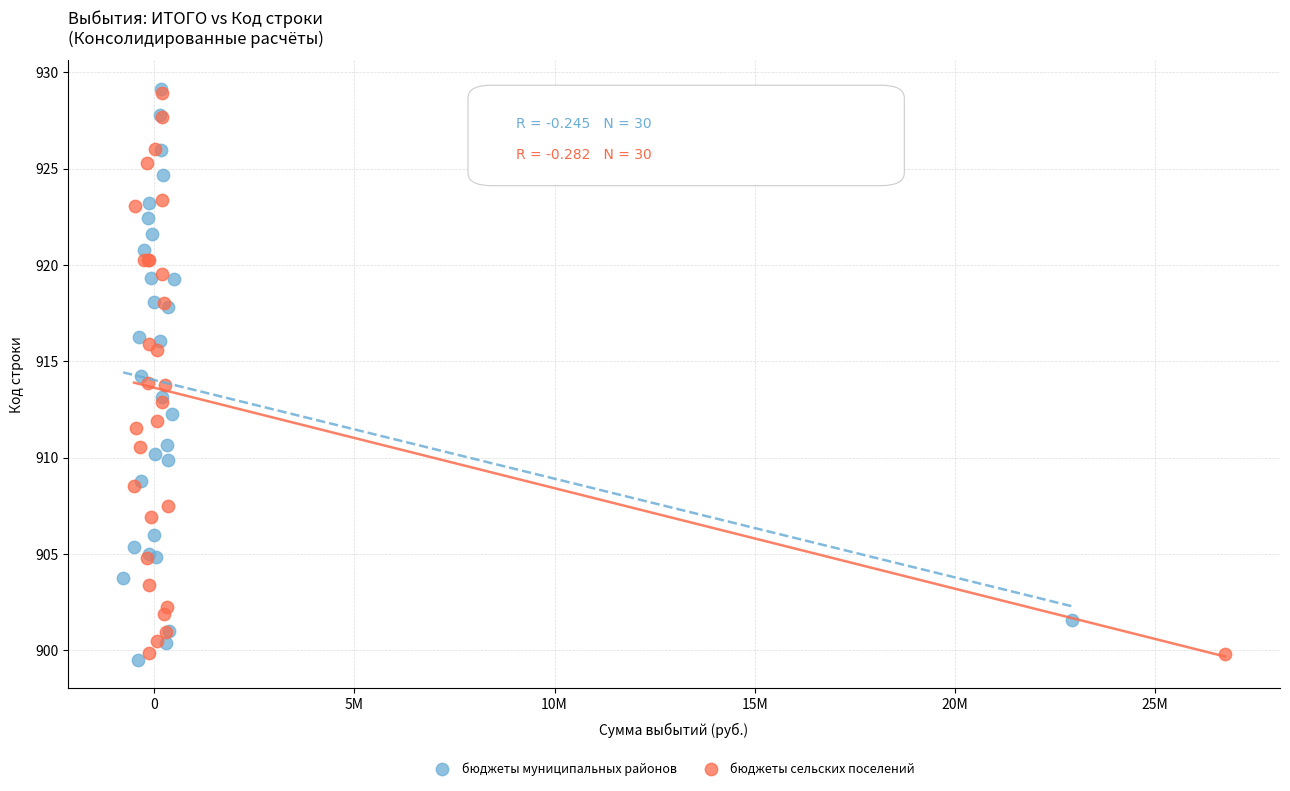

What are all the series names shown in the legend?

бюджеты муниципальных районов, бюджеты сельских поселений